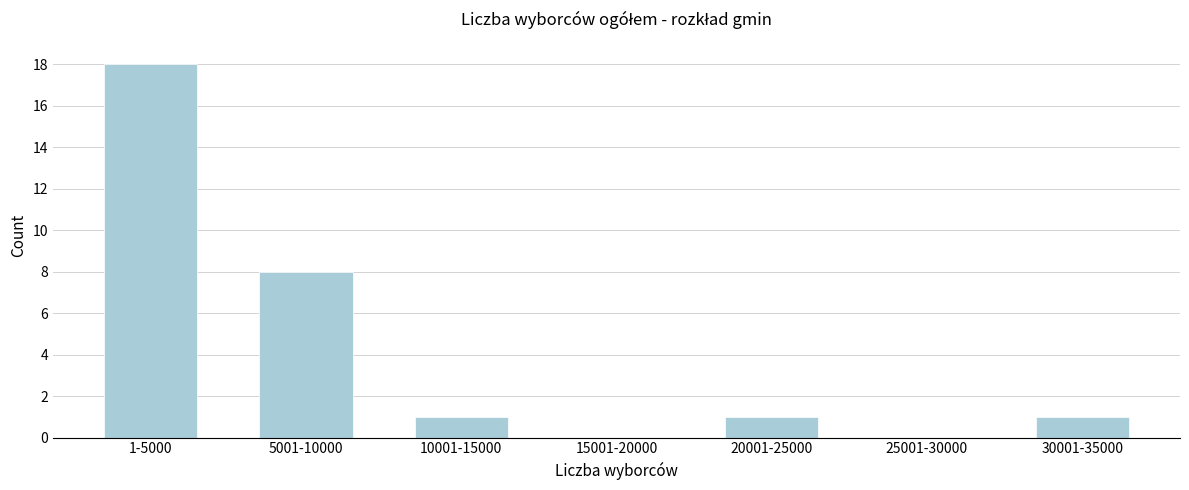

Reading left to right, transcribe all the data shown in this chart.

1-5000=18	5001-10000=8	10001-15000=1	15001-20000=0	20001-25000=1	25001-30000=0	30001-35000=1